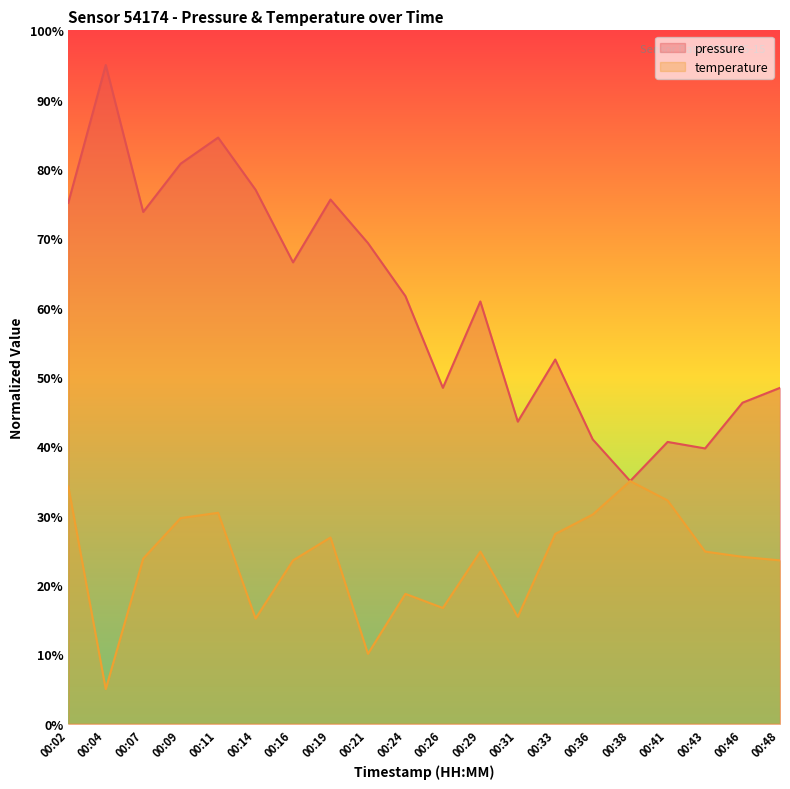

True or false: temperature and pressure cross at least once.

False